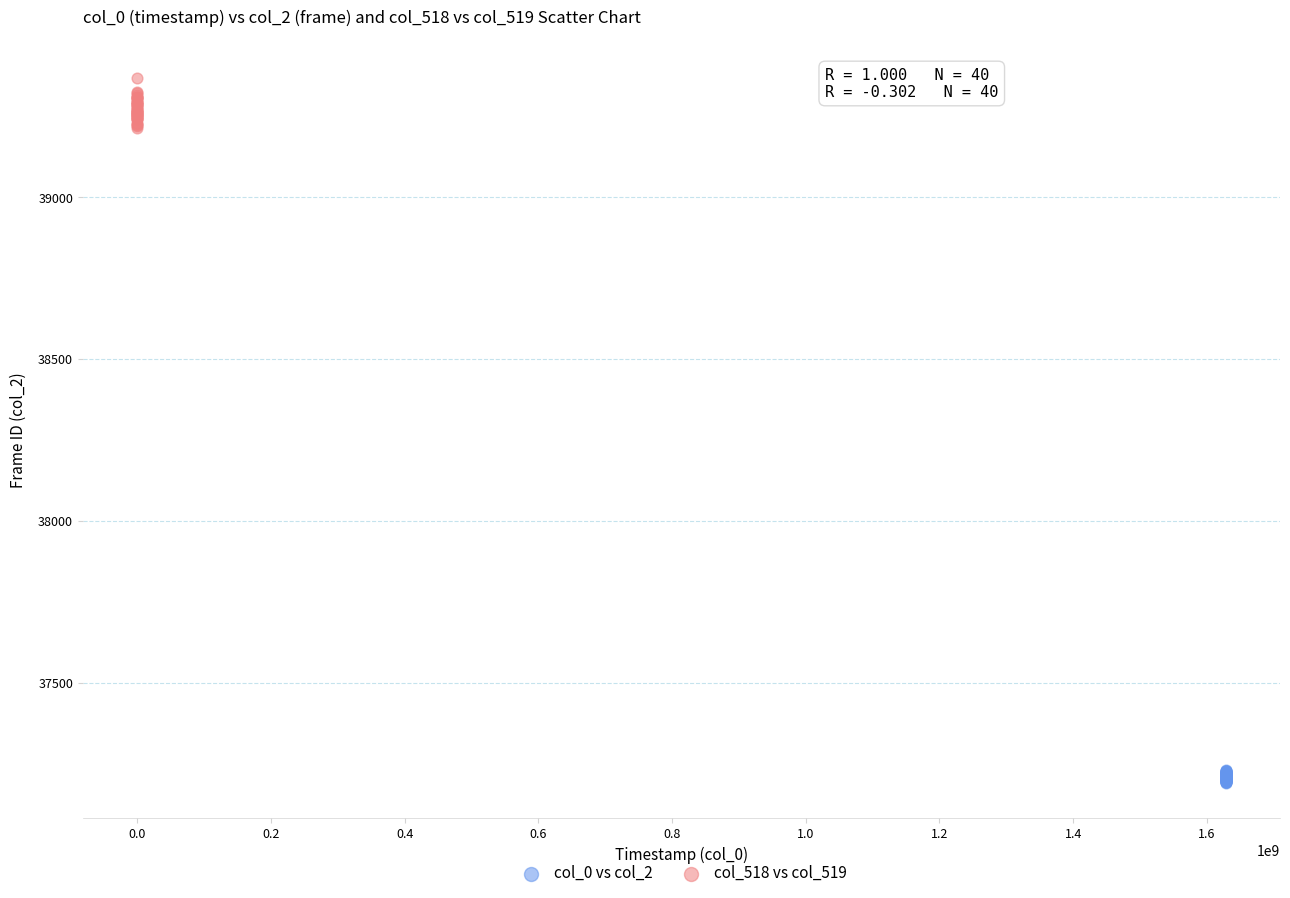

Which series has the widest spread of Y values?

col_518 vs col_519